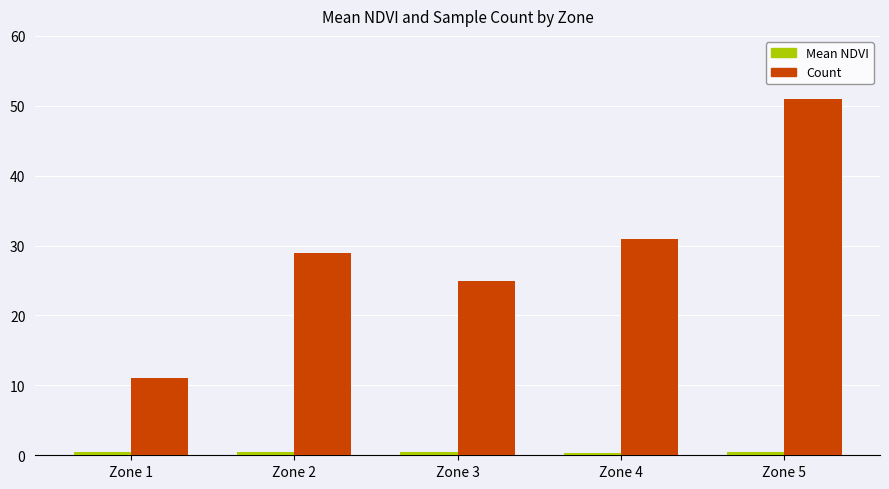

Rank the categories by Count value from lowest to highest.

Zone 1, Zone 3, Zone 2, Zone 4, Zone 5